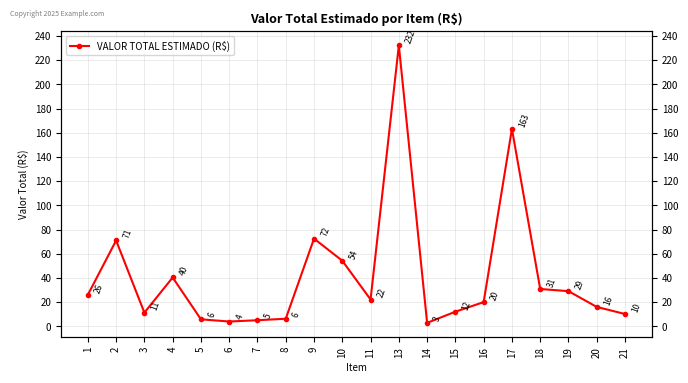

What is the value of the 7th point from the left?

5.1